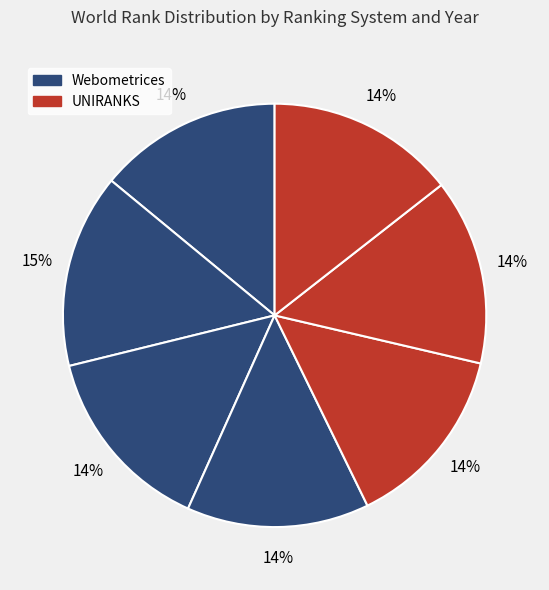

How many segments does this pie chart have?

7